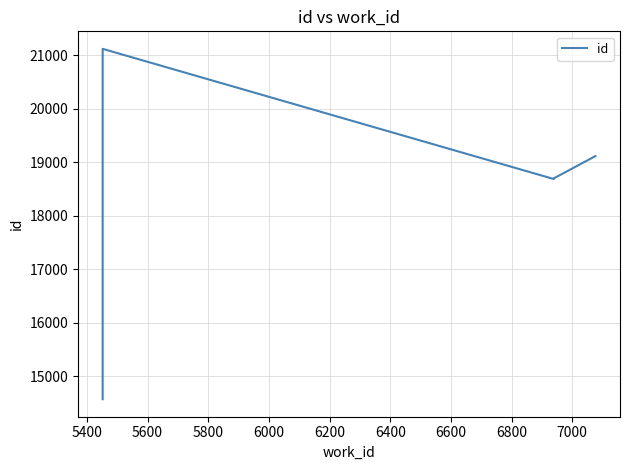

True or false: the data shows 25046 at 5600.

False